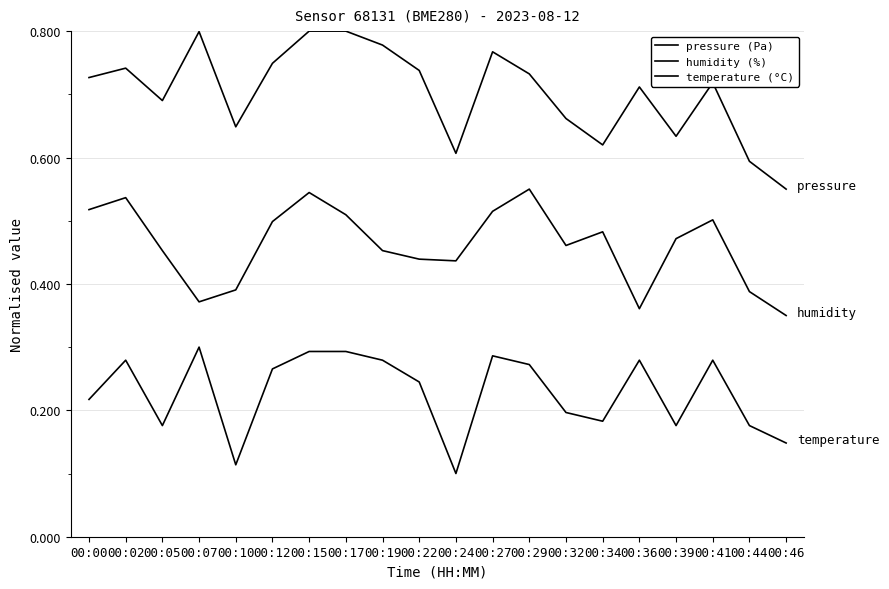

Rank the series at 00:46 from highest to lowest value.

pressure (Pa), humidity (%), temperature (°C)